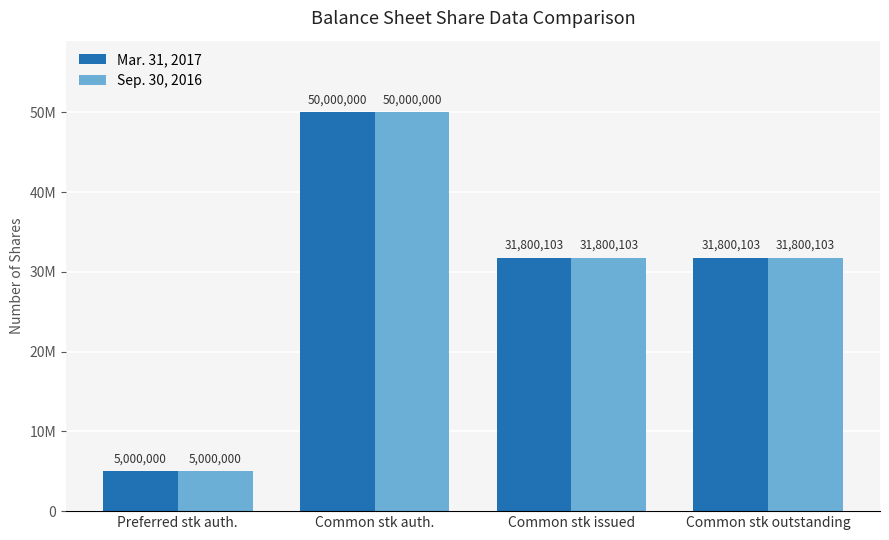

True or false: Sep. 30, 2016 has a value of 47510812 at Common stk issued.

False